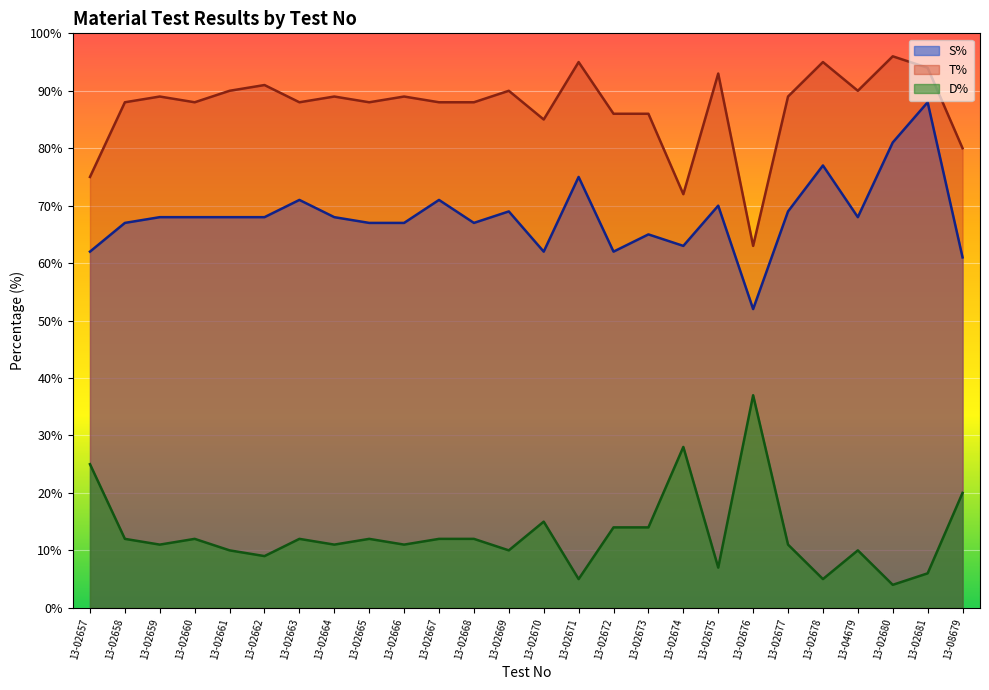

Count the number of data series in this chart.

3